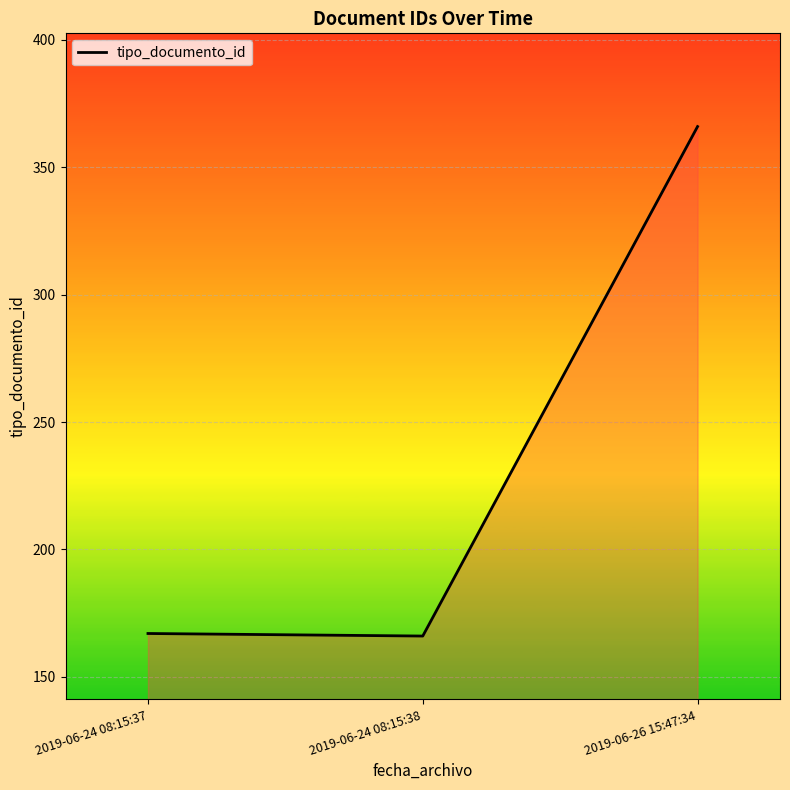

How many values are below 167?

1